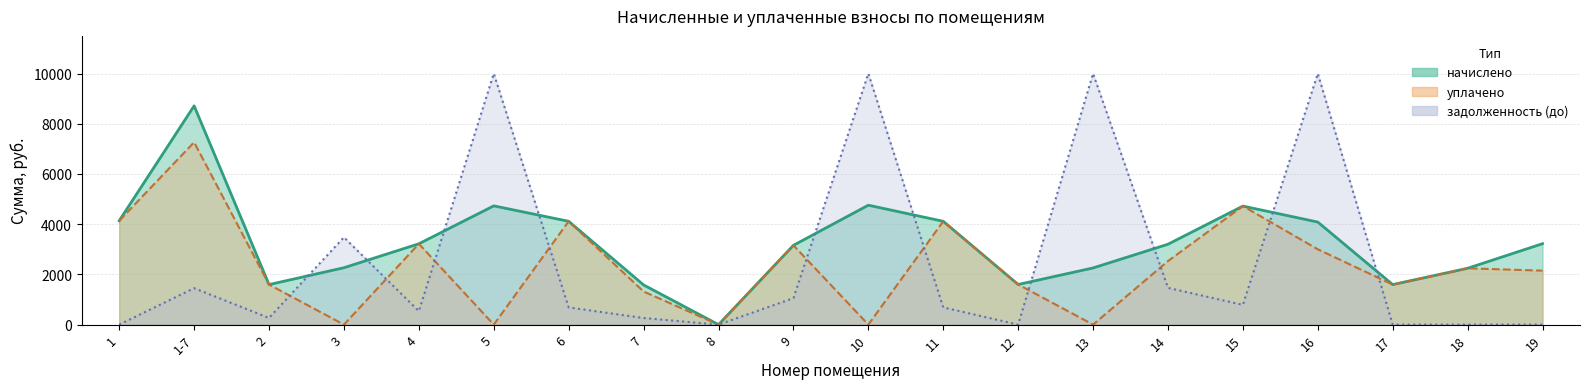

Reading left to right, what are all the values shown in this chart?

начислено: 1=4137.2	1-7=8713.7	2=1594.3	3=2266.3	4=3219.4	5=4730.2	6=4115.3	7=1581.1	8=0.0	9=3157.9	10=4756.6	11=4115.3	12=1598.7	13=2257.5	14=3201.8	15=4721.4	16=4084.6	17=1594.3	18=2244.3	19=3223.7
уплачено: 1=4137.2	1-7=7262.7	2=1594.3	3=0.0	4=3219.4	5=0.0	6=4115.3	7=1317.6	8=0.0	9=3157.7	10=0.0	11=4115.3	12=1598.7	13=0.0	14=2531.1	15=4721.4	16=3000.0	17=1594.3	18=2244.3	19=2149.2